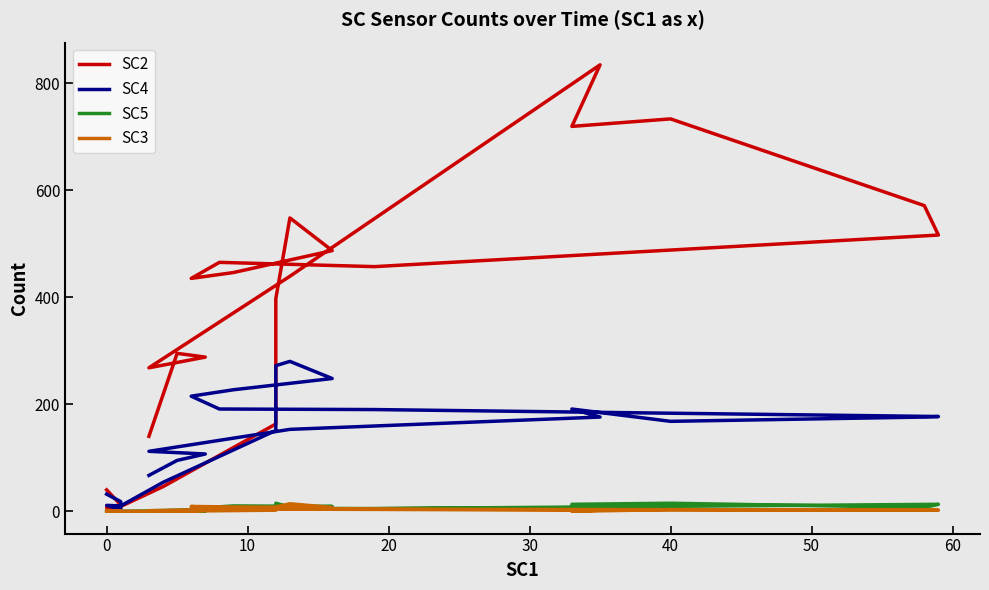

True or false: SC4 and SC3 cross at least once.

False